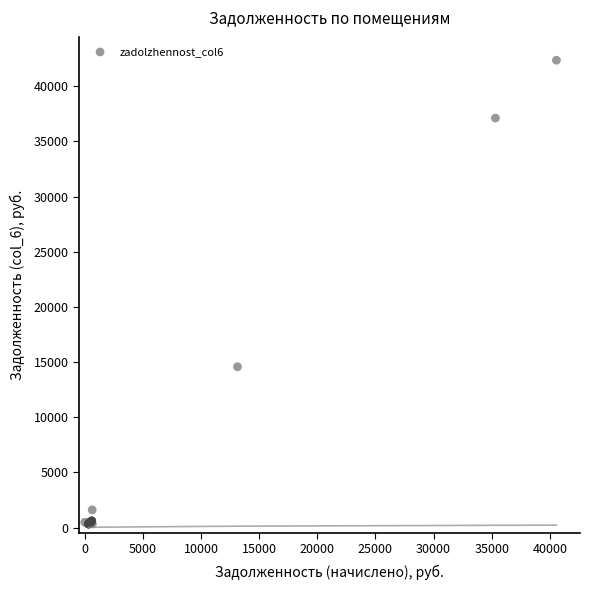

What Y value in the scatter plot is closest to 21337?

14570.9